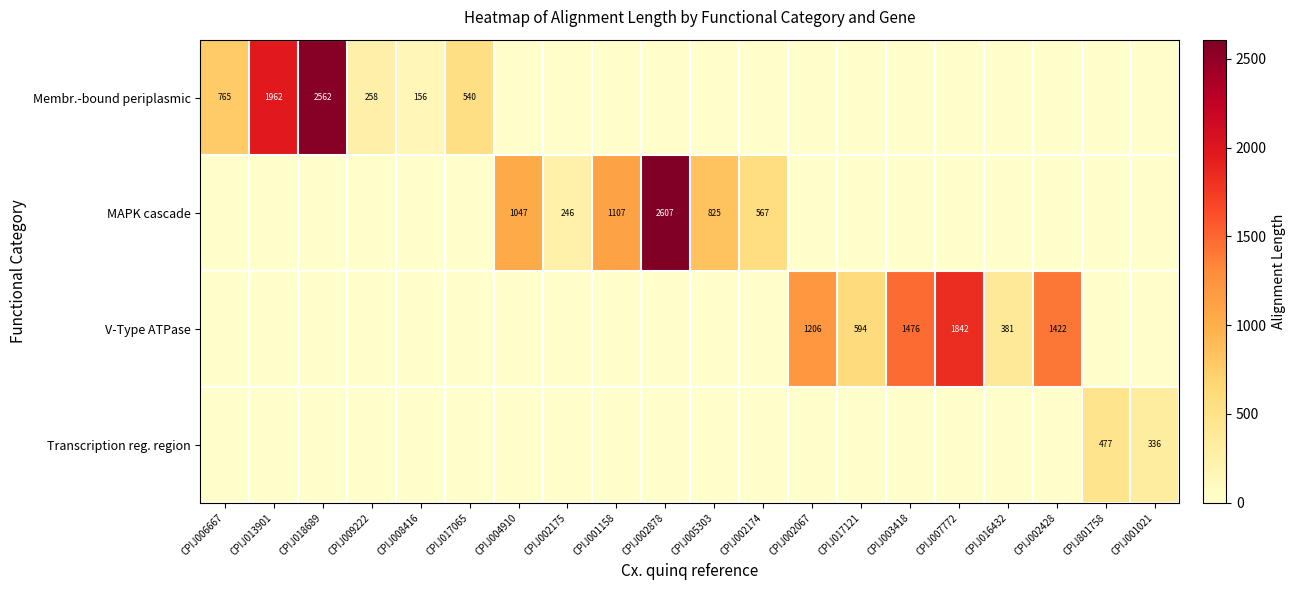

At which category is the sum across all series the highest?

CPIJ002878